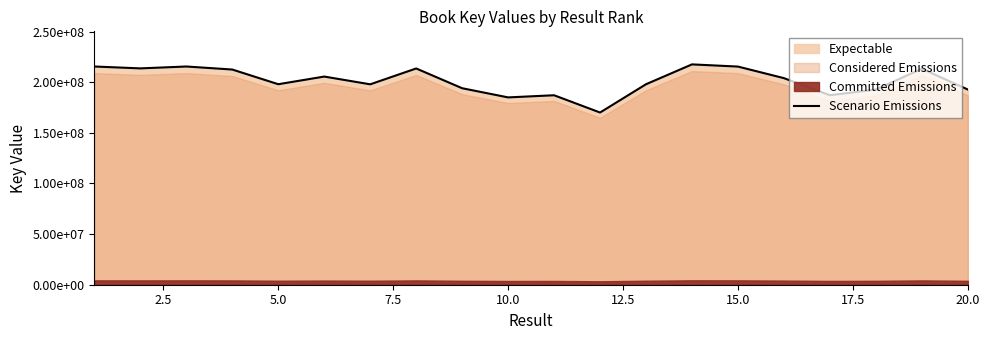

What is the approximate value at 17.5?

213527897